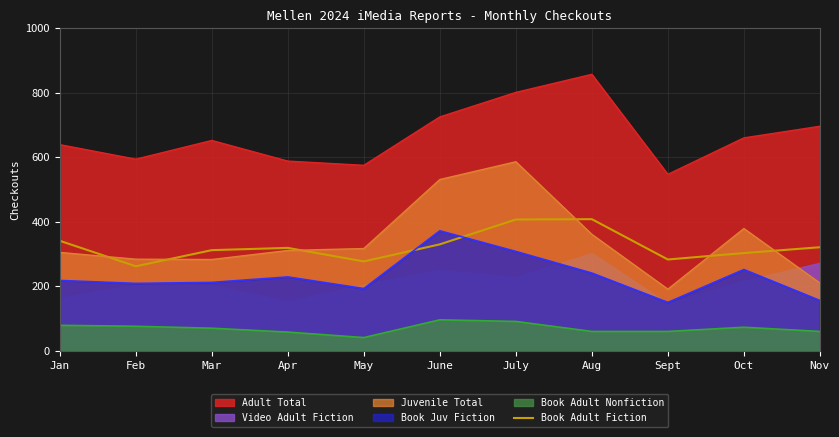

How many interior local peaks (higher than both neighbors) does the data have?

2